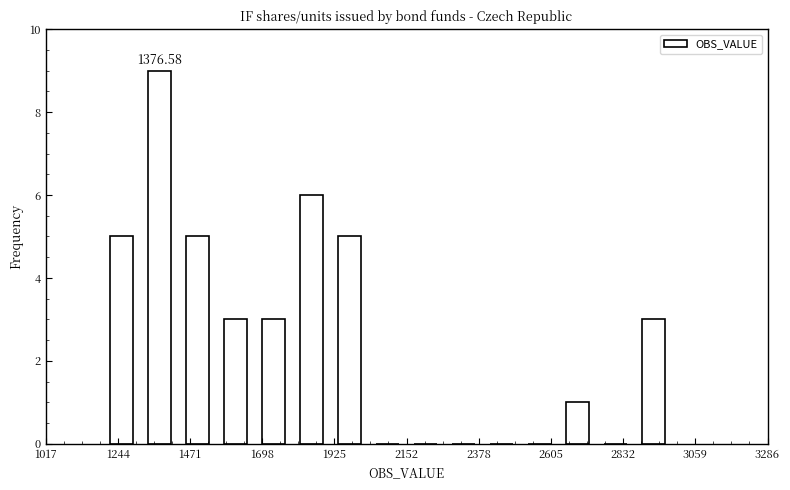

Read against the x-axis, roughly where is the centre of the tallest bar?

1400